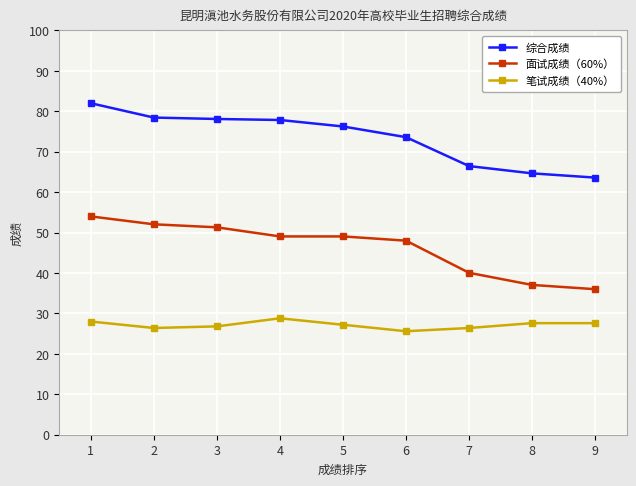

At which label is 笔试成绩（40%） closest to 27?

3